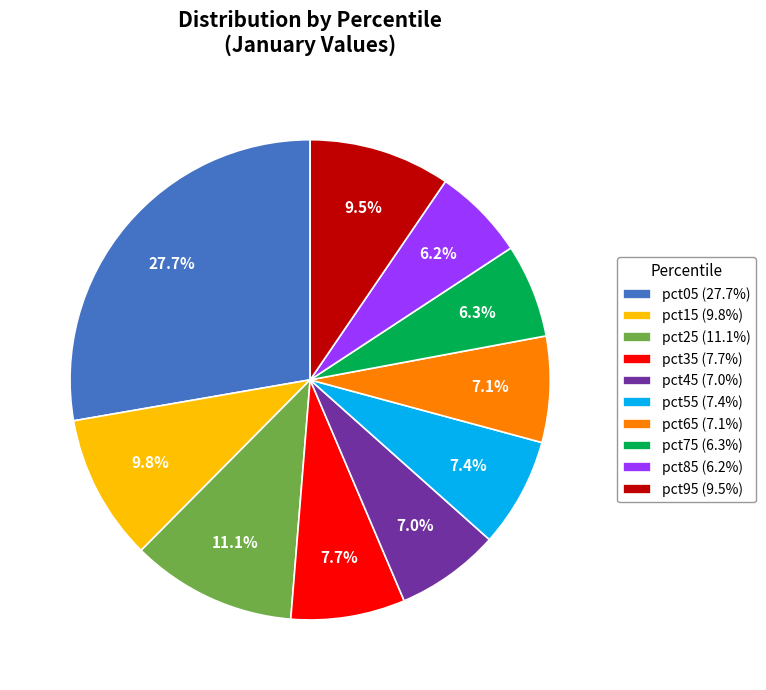

Between pct45 (7.0%) and pct85 (6.2%), which is larger?

pct45 (7.0%)